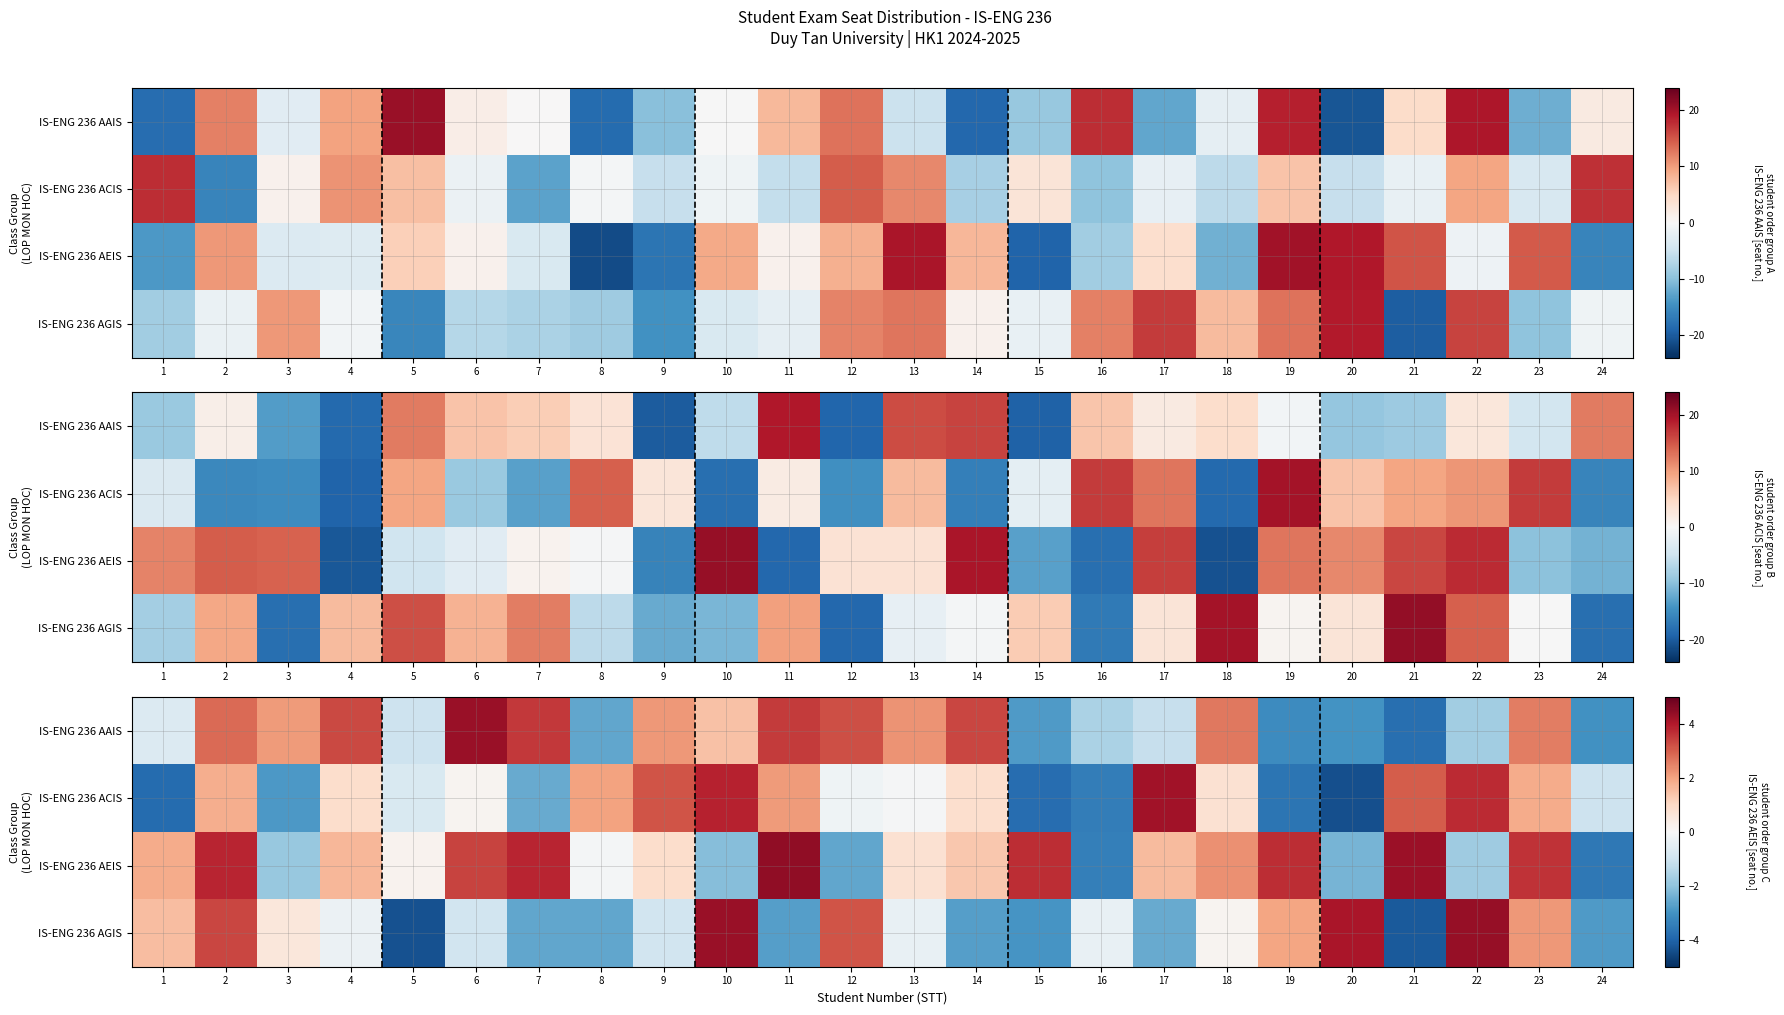

The IS-ENG 236 AEIS series shows 2.3 at 18. True or false?

True